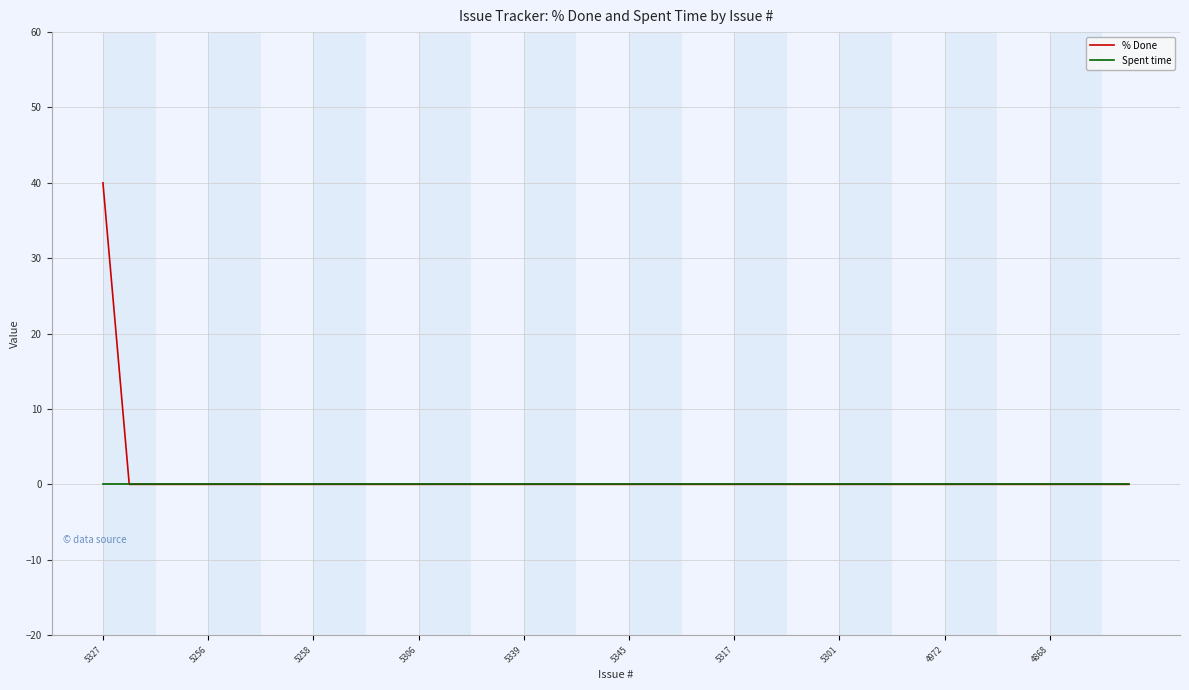

Which series has the widest spread of values?

% Done